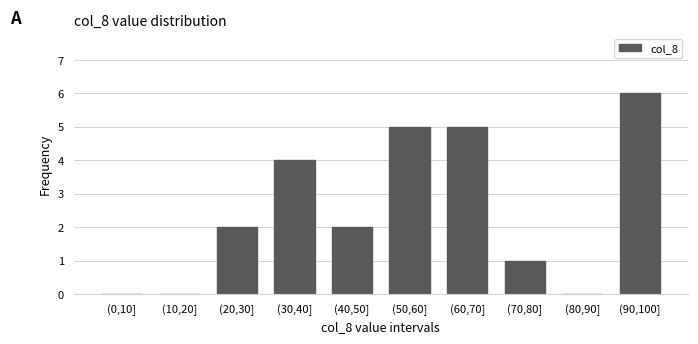

Reading left to right, what are all the values shown in this chart?

(0,10]=0	(10,20]=0	(20,30]=2	(30,40]=4	(40,50]=2	(50,60]=5	(60,70]=5	(70,80]=1	(80,90]=0	(90,100]=6